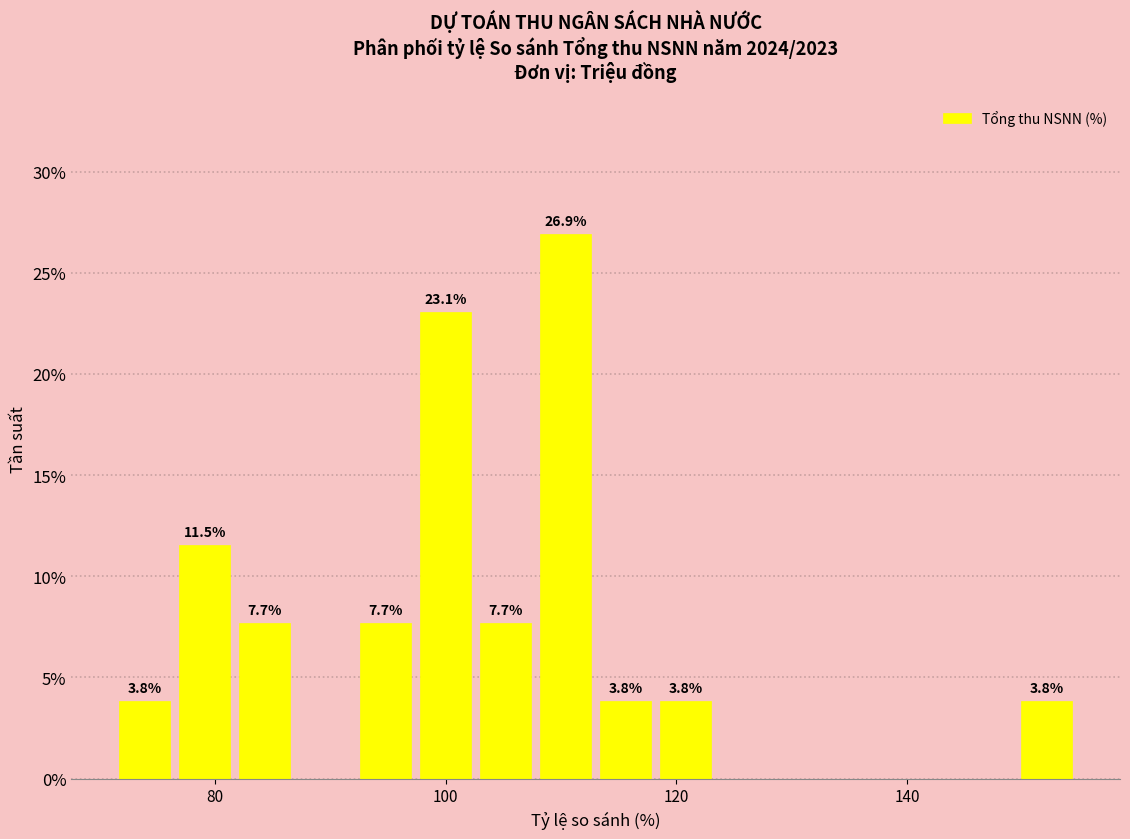

Read against the x-axis, roughly where is the centre of the tallest bar?

110